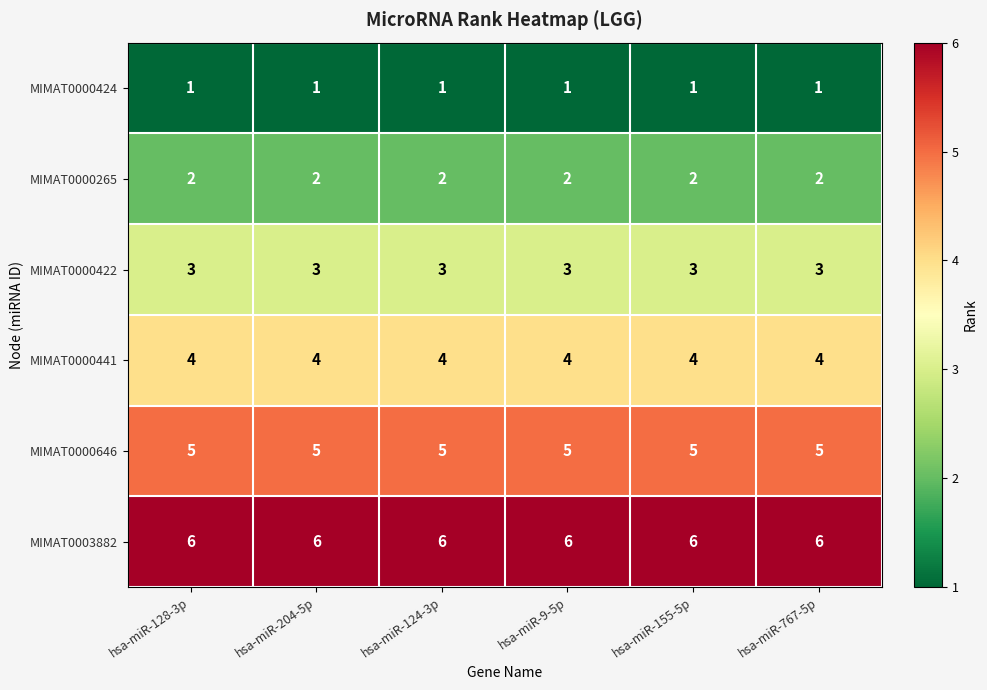

What value does the MIMAT0003882 series have at hsa-miR-767-5p?

6